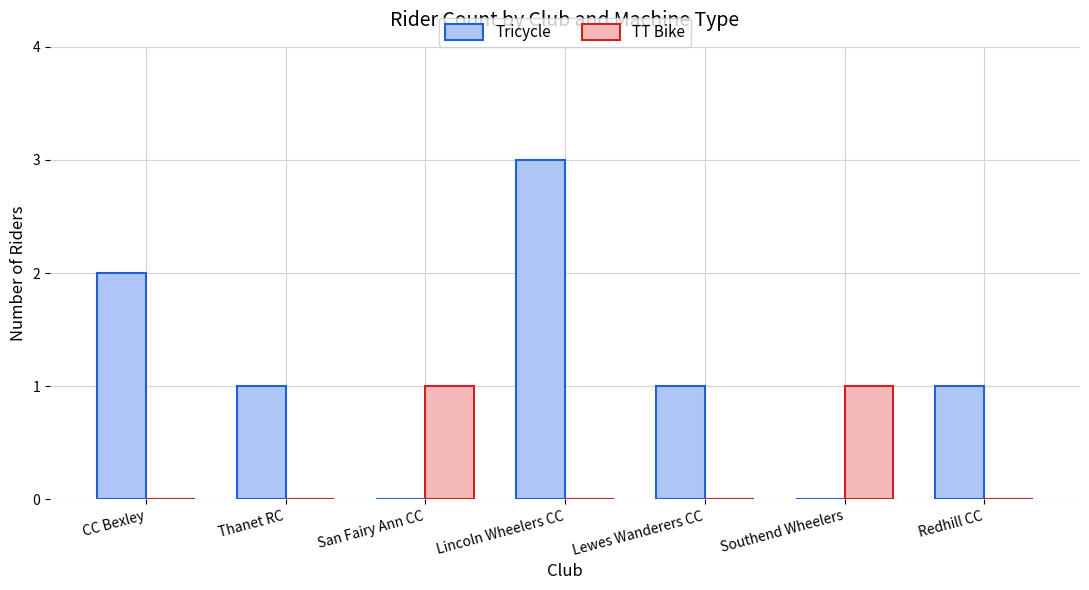

At which category is the sum across all series the highest?

Lincoln Wheelers CC